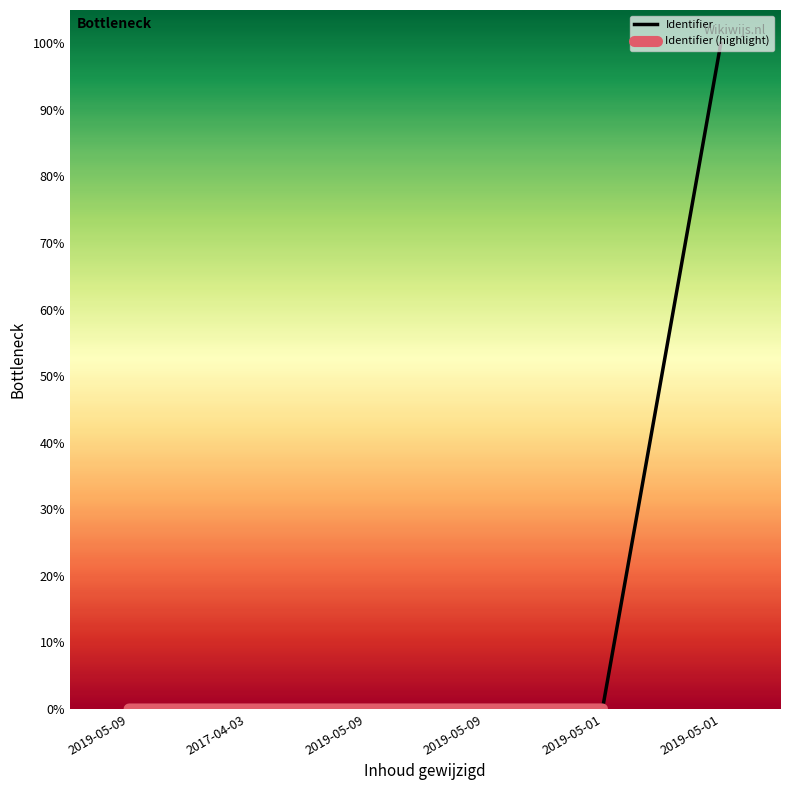

Read the value at 2019-05-01.

100.0